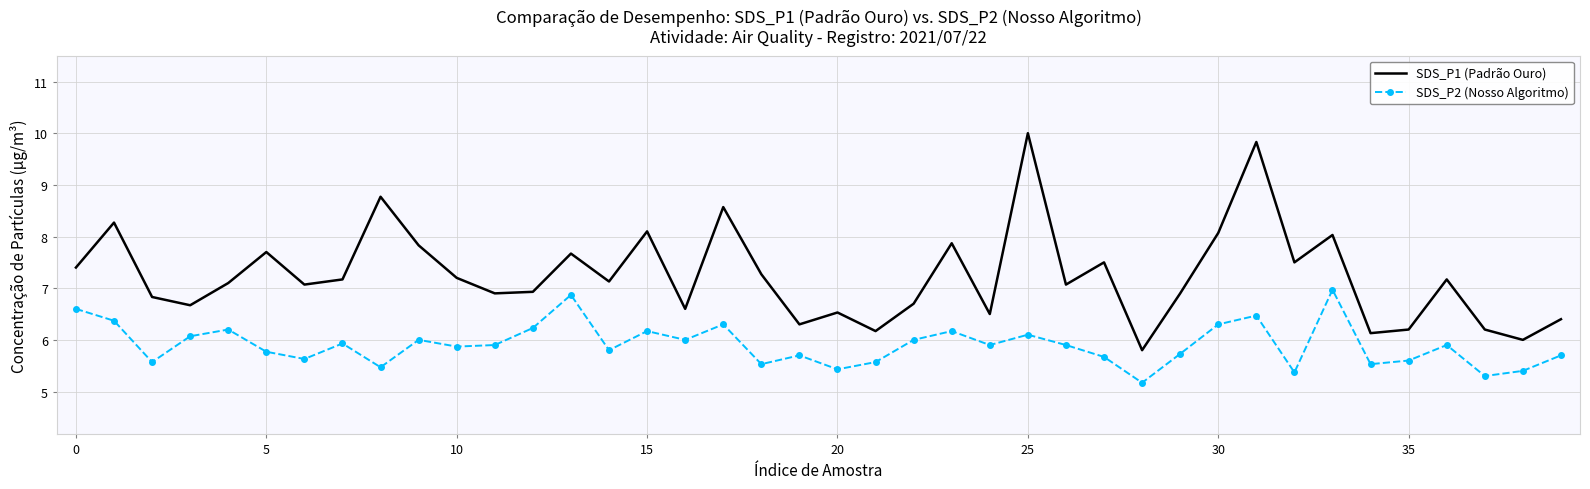

True or false: SDS_P1 (Padrão Ouro) and SDS_P2 (Nosso Algoritmo) intersect in this chart.

False